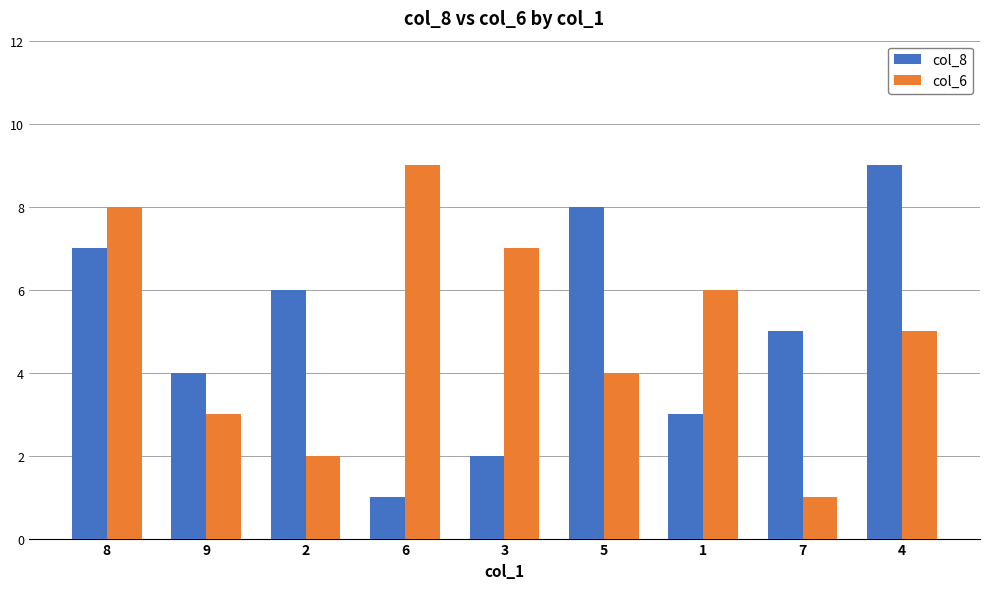

Where is col_8 nearest to the value 5?

7